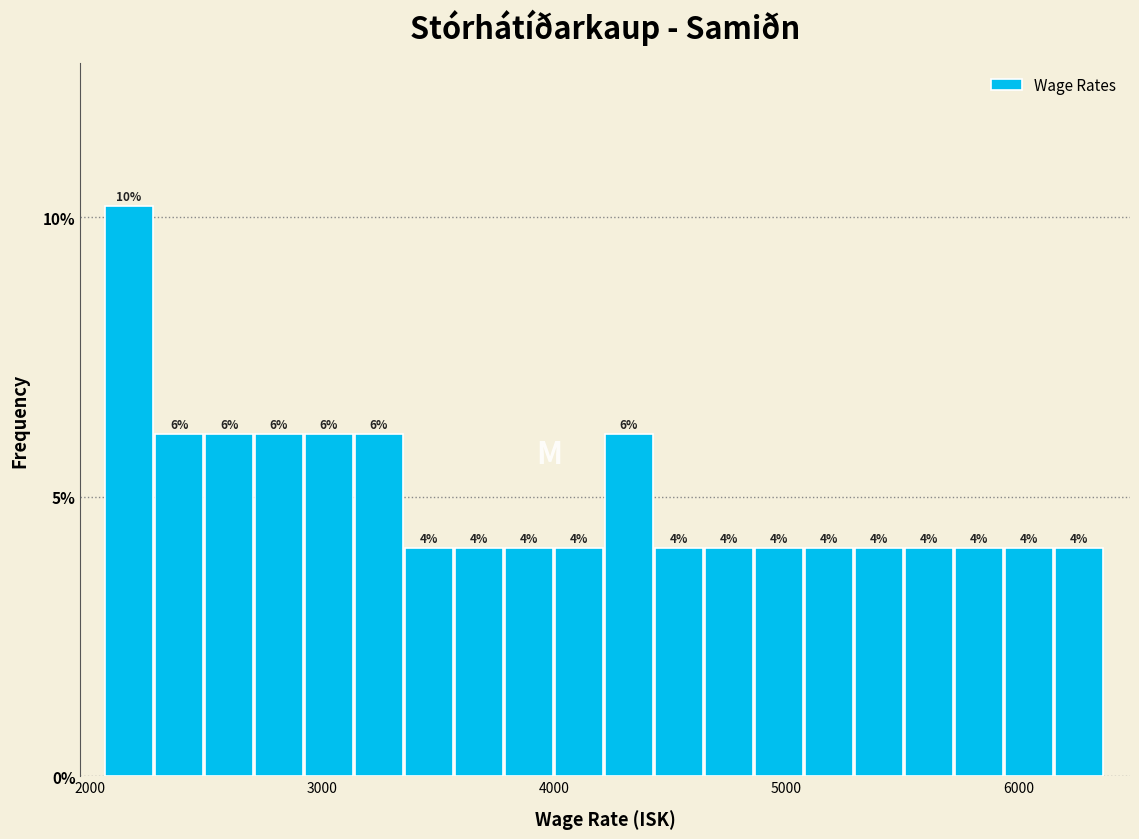

Around what value on the x-axis is the tallest bar? Give the approximate position of its centre, as read against the axis.

2200